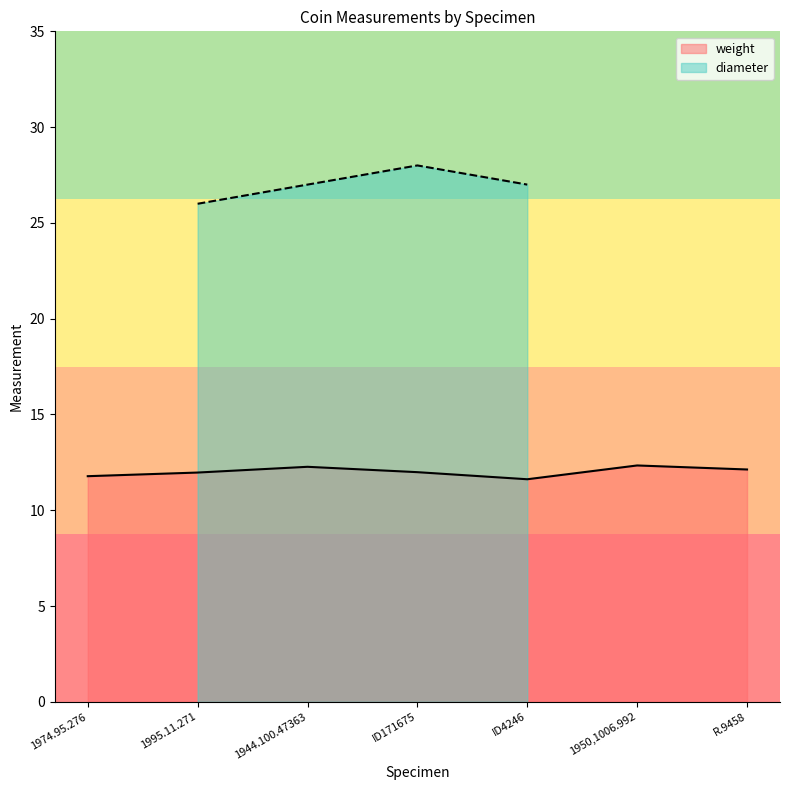

The value of weight at R.9458 is 12.1. True or false?

True